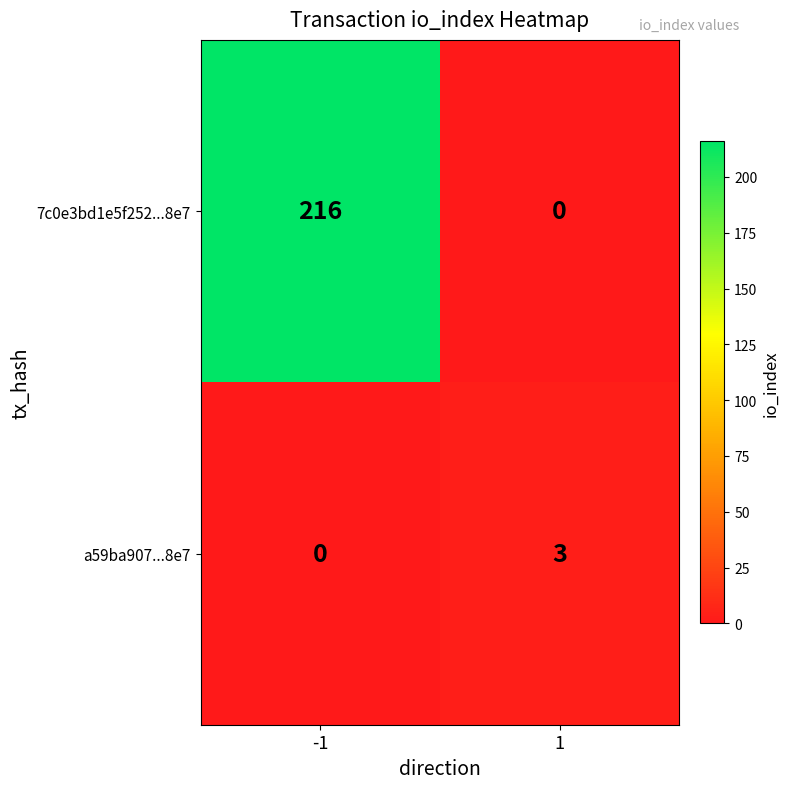

What is the maximum value shown in the chart?

216